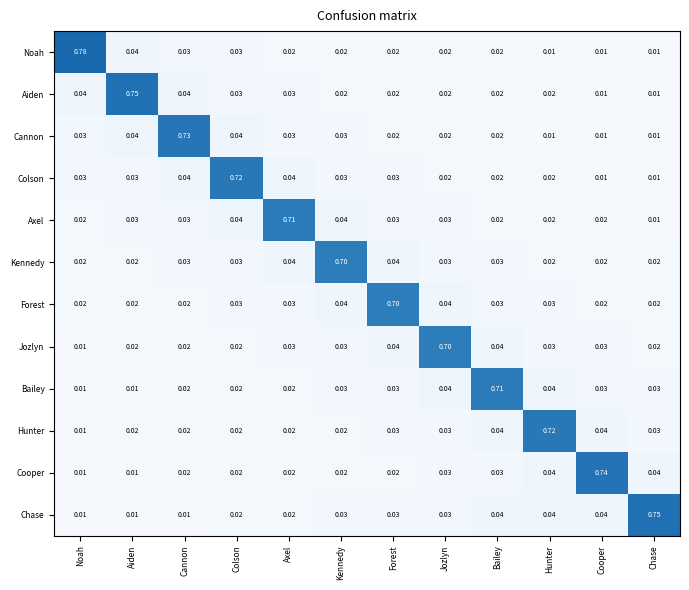

At which label does Cannon reach its peak?

Cannon